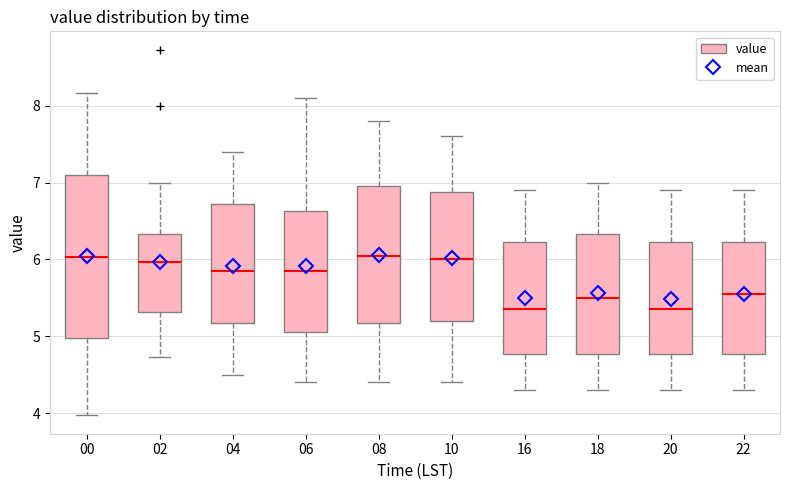

Which box is the tallest, from its lower edge to its upper edge?

00